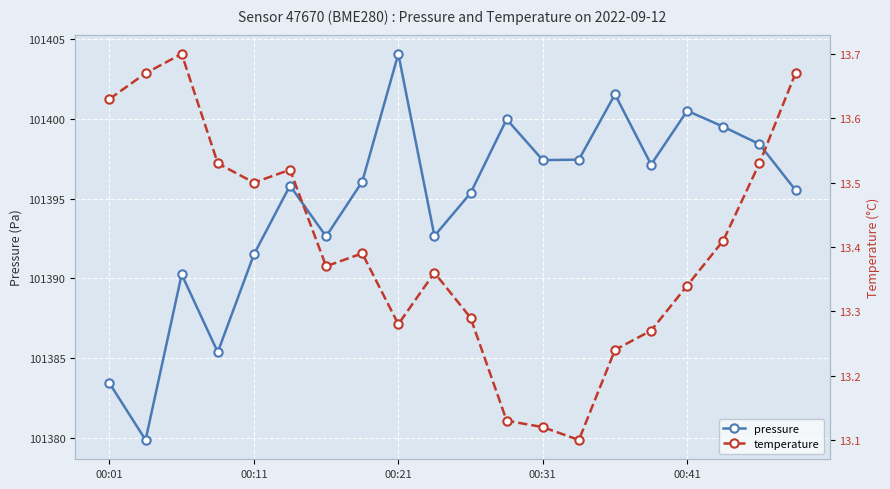

Where is pressure nearest to the value 101391?

00:11